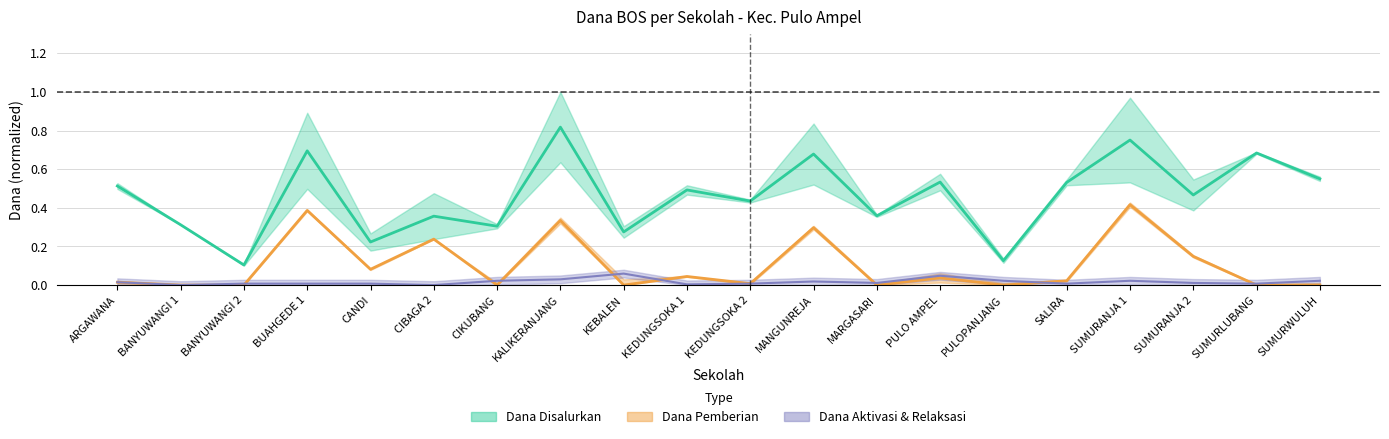

At which category does Dana Aktivasi reach its first local peak?

BUAHGEDE 1